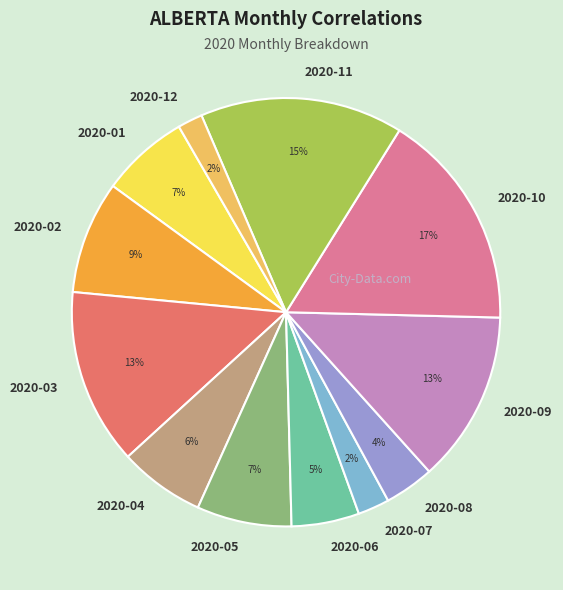

To the nearest percent, what is the difference between the 2020-05 and 2020-06 slice percentages?

2%